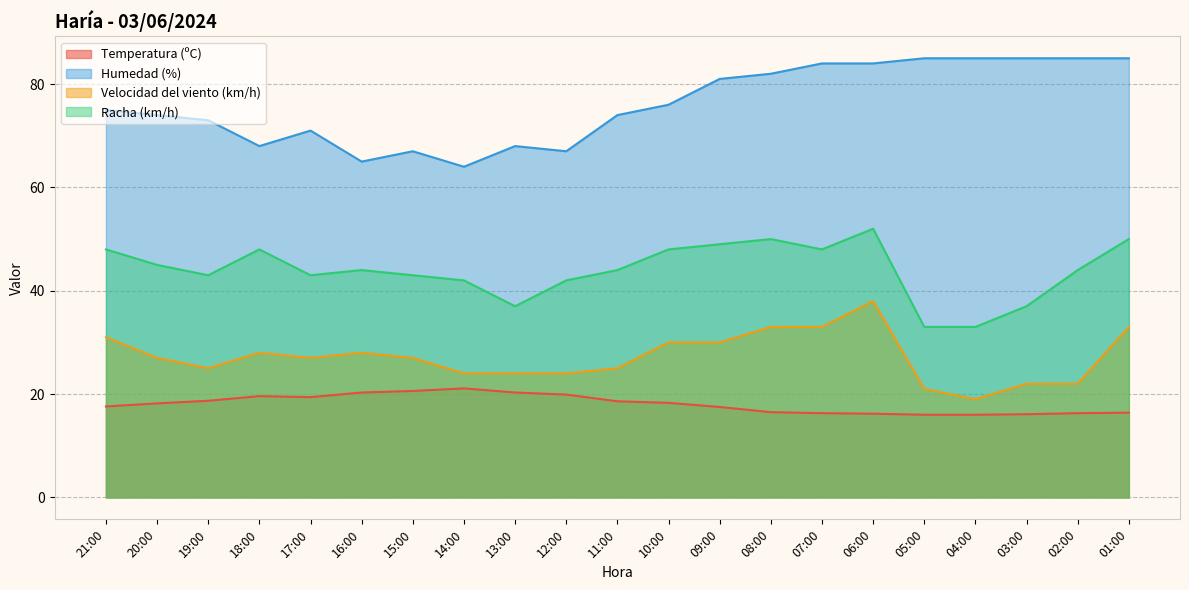

What are all the series names shown in the legend?

Temperatura (ºC), Humedad (%), Velocidad del viento (km/h), Racha (km/h)